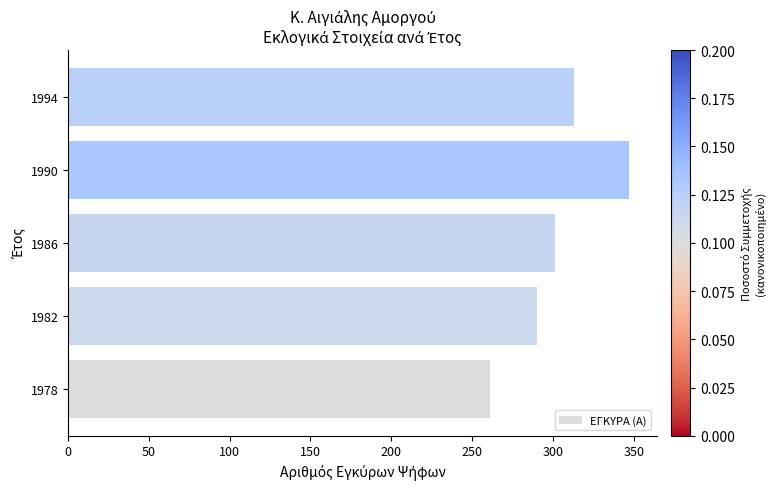

Are the bars horizontal?

Yes